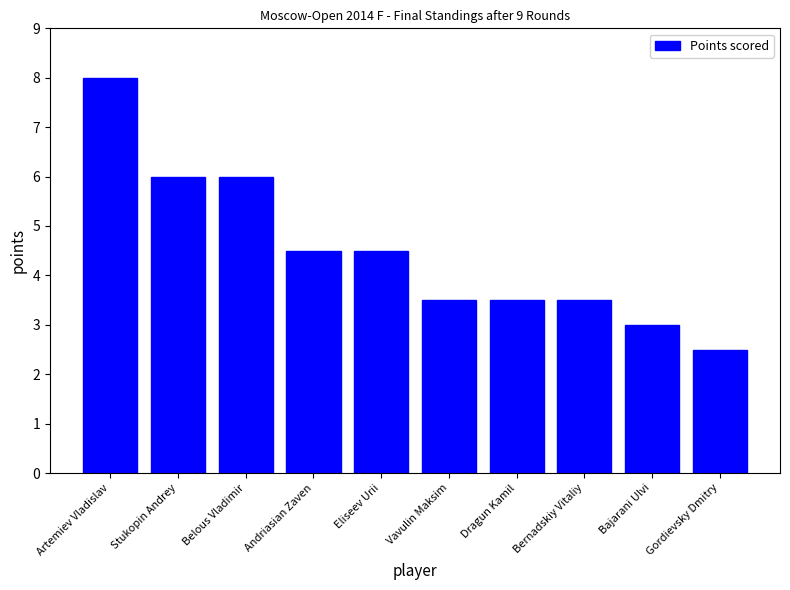

Which category has the lowest value across all series?

Gordievsky Dmitry